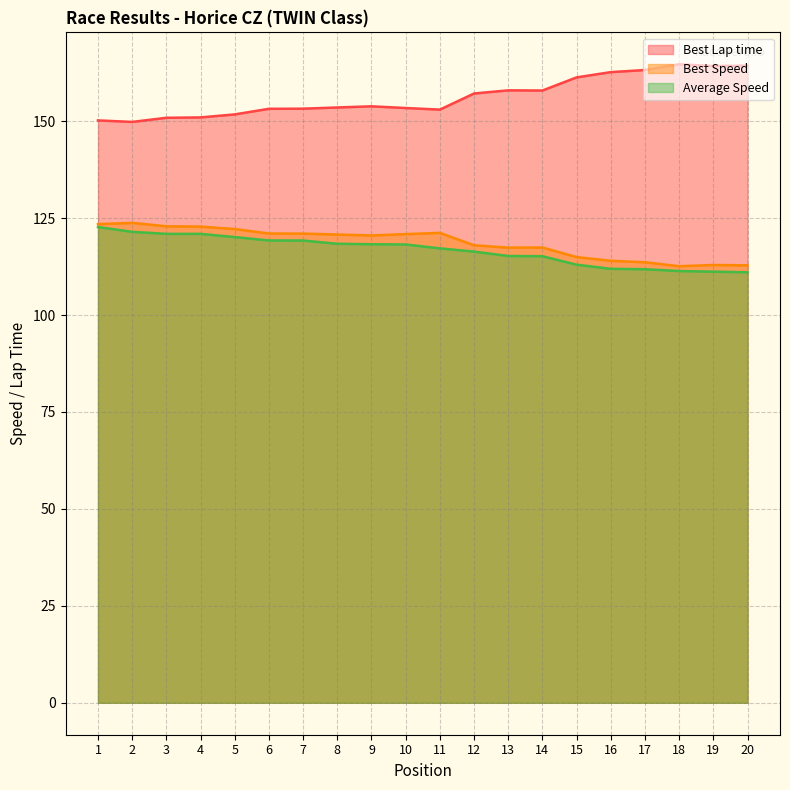

How many lines are shown in the chart?

3